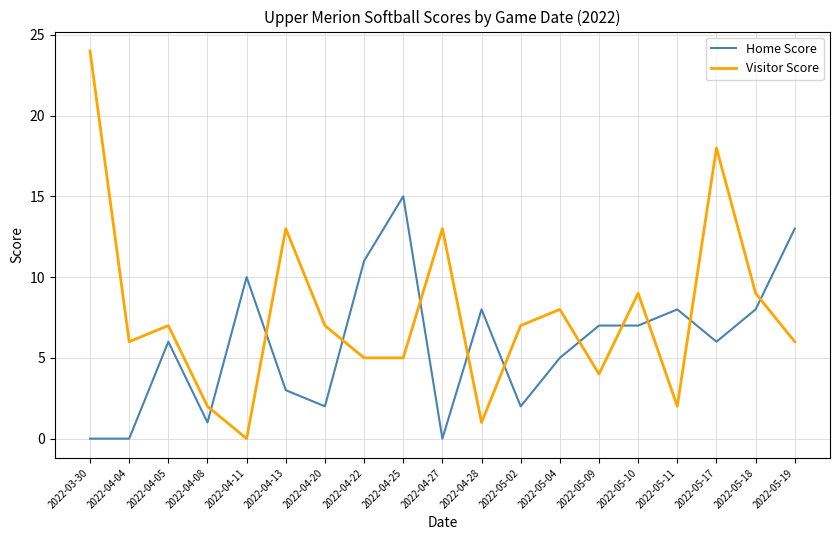

Which series has the largest total across all categories?

Visitor Score